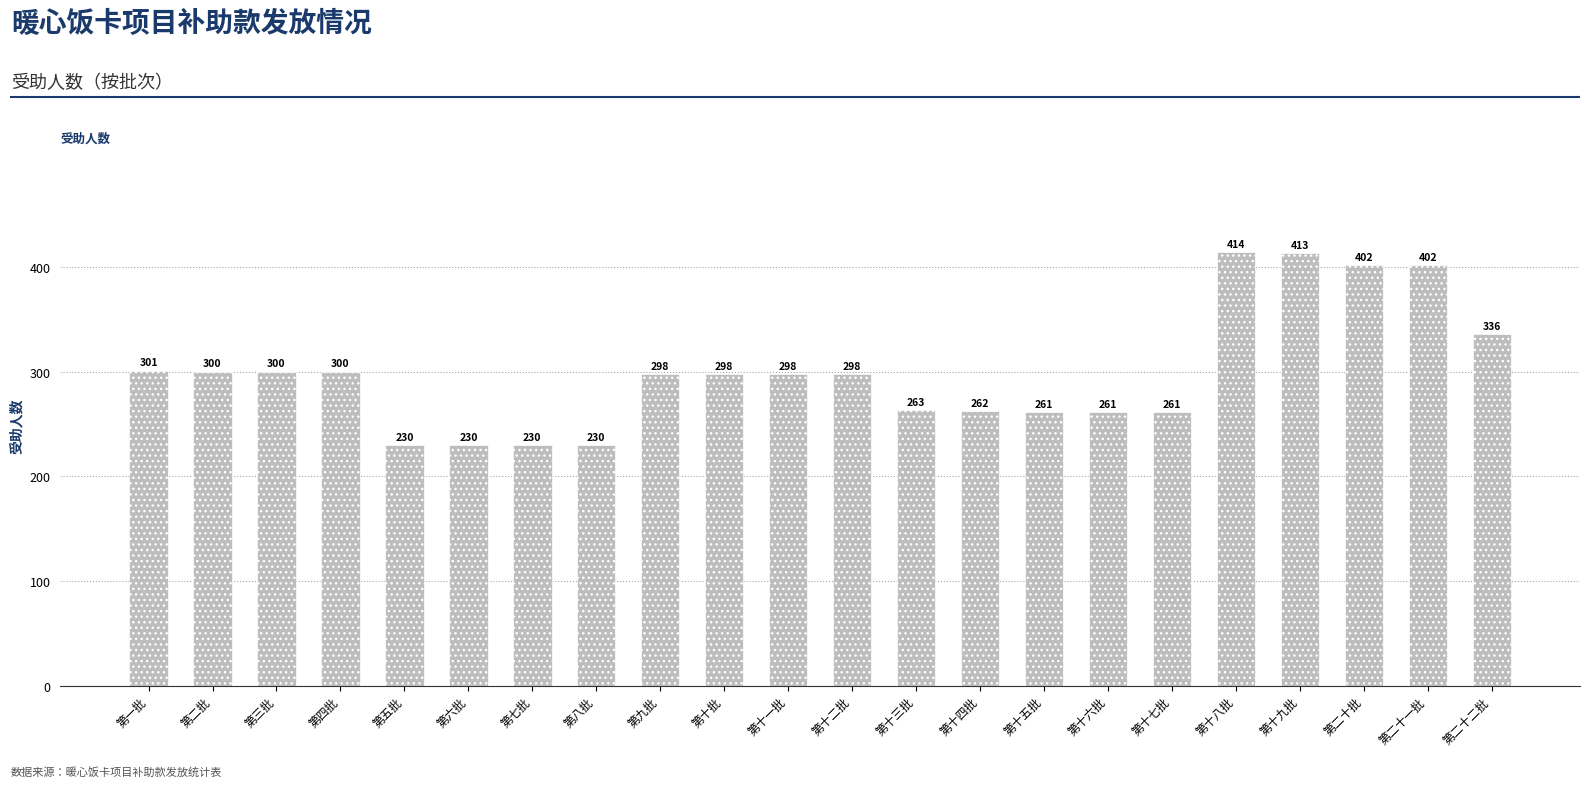

Is it true that the value at 第十三批 is 182?

False